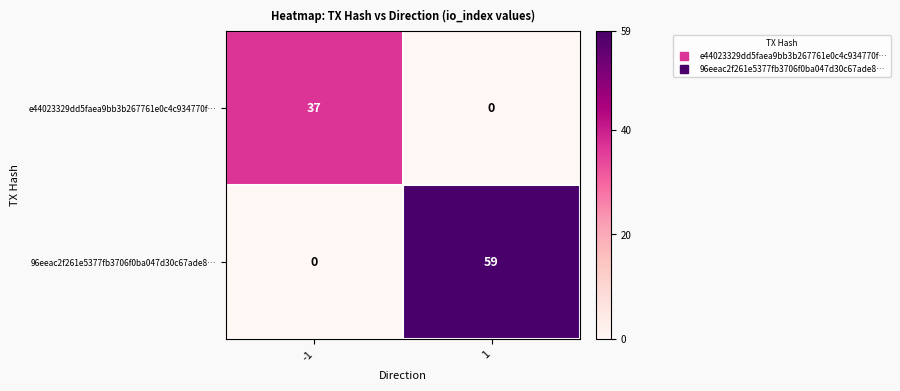

List the series in order of their peak value, highest first.

96eeac2f261e5377fb3706f0ba047d30c67ade8…, e44023329dd5faea9bb3b267761e0c4c934770f…